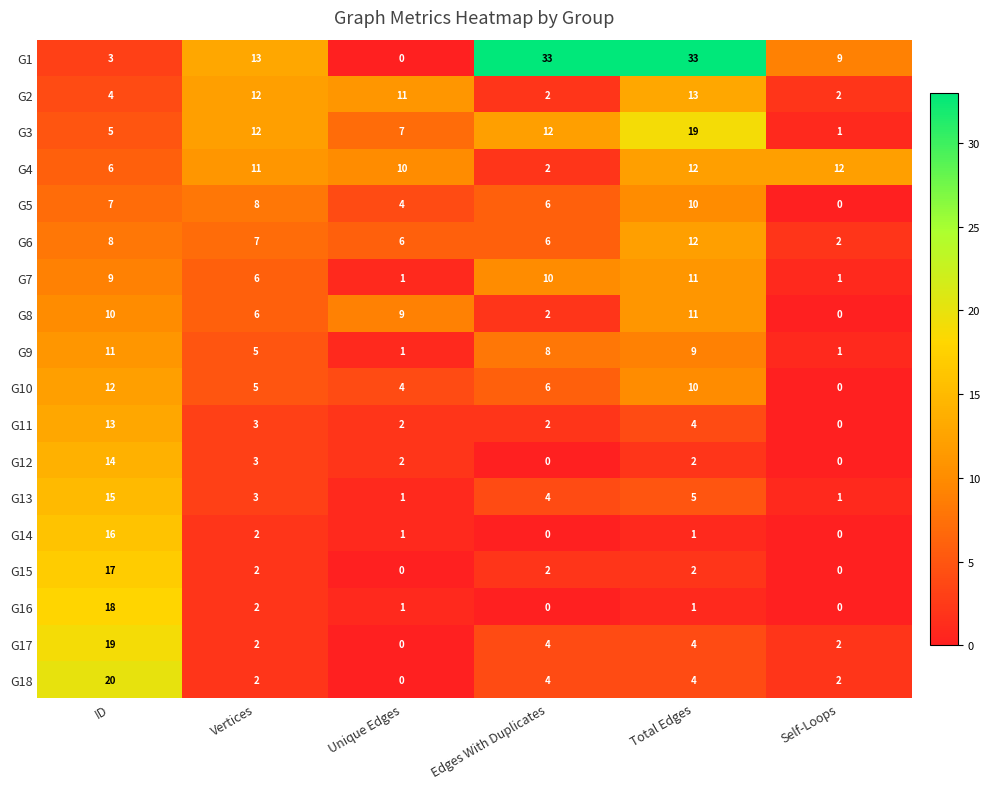

What is the difference between the maximum and minimum values in the G9 series?

10